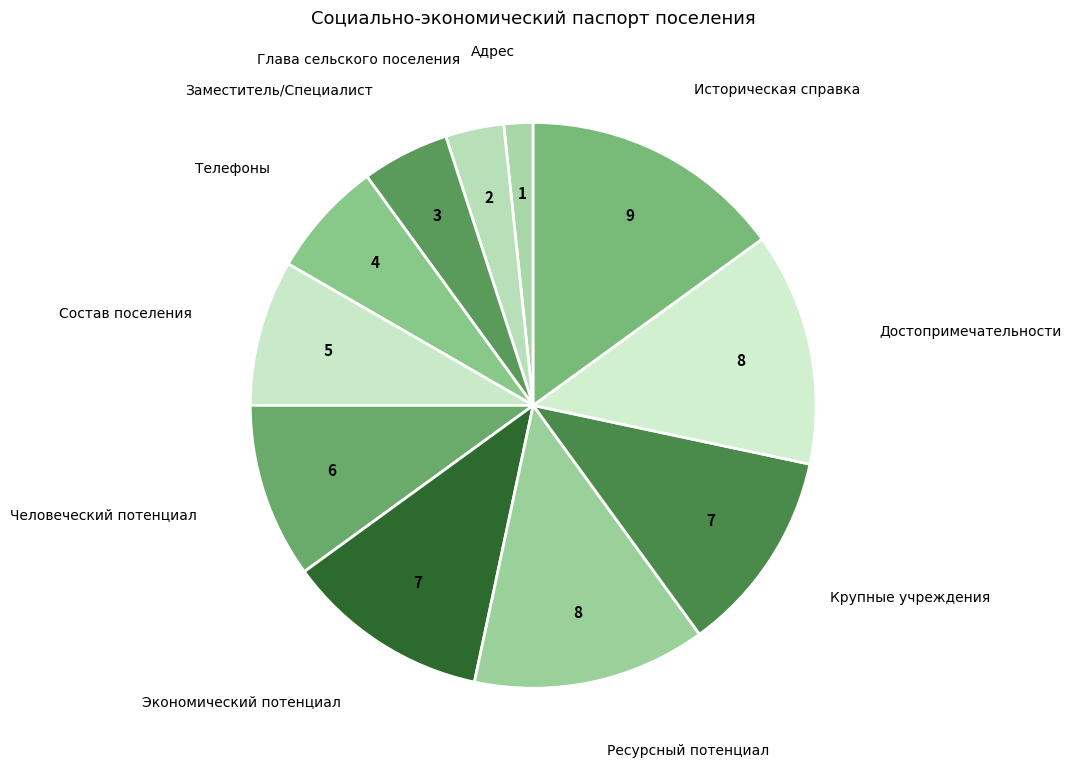

Count the number of slices in the pie.

11